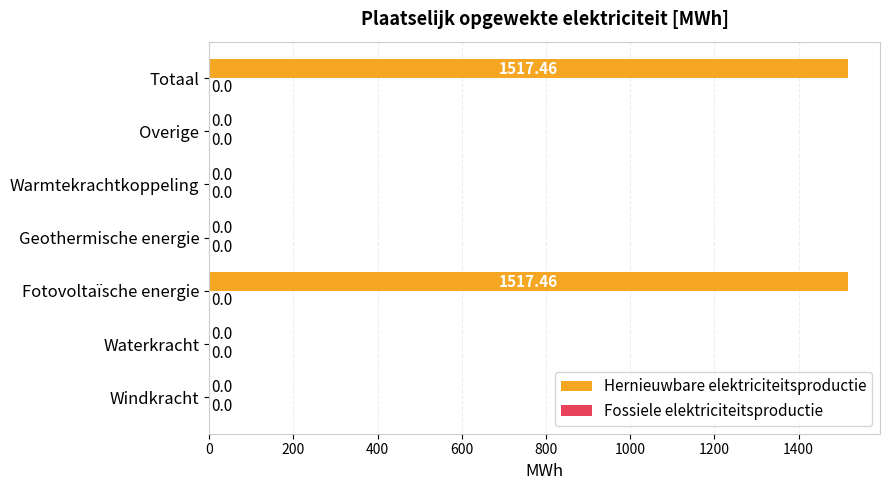

Which has a higher value, Fotovoltaïsche energie or Waterkracht?

Fotovoltaïsche energie